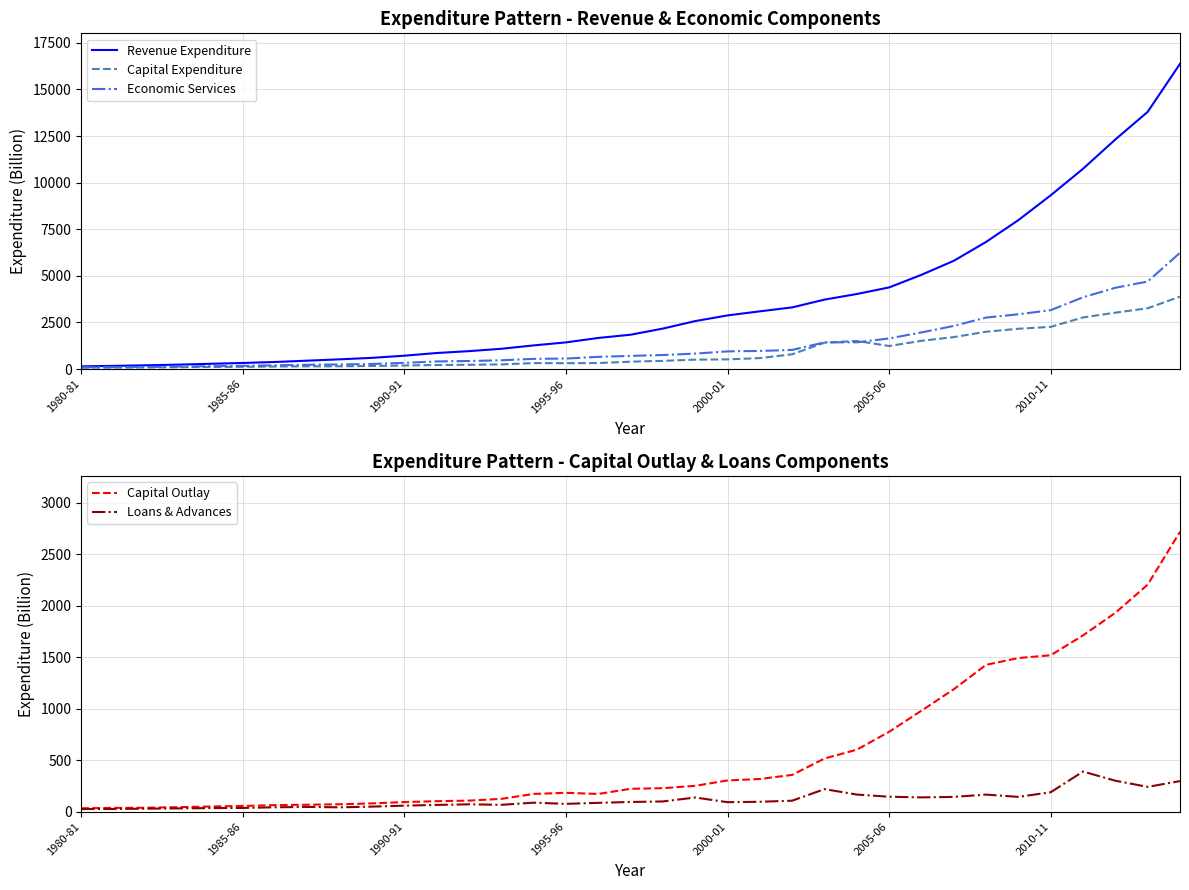

What is the value of the Revenue Expenditure point at the 13th from the left?

962.0